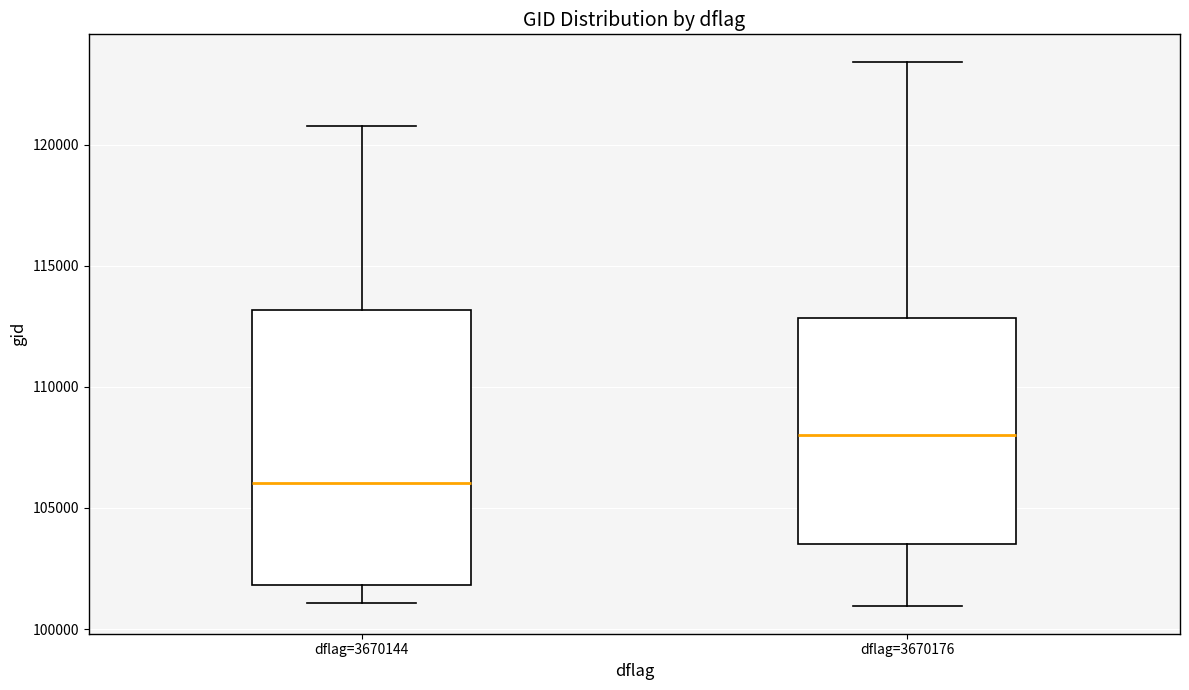

Reading left to right, transcribe this box plot: for each box, give where its median line is, the range the box spans, and where its two whiskers end, as read against the y-axis. The values are not printed on the chart, so give them approximately, as read against the axis.

dflag=3670144: median 106000, box 102000 to 113000, whiskers 101000 to 121000
dflag=3670176: median 108000, box 103500 to 113000, whiskers 101000 to 123500